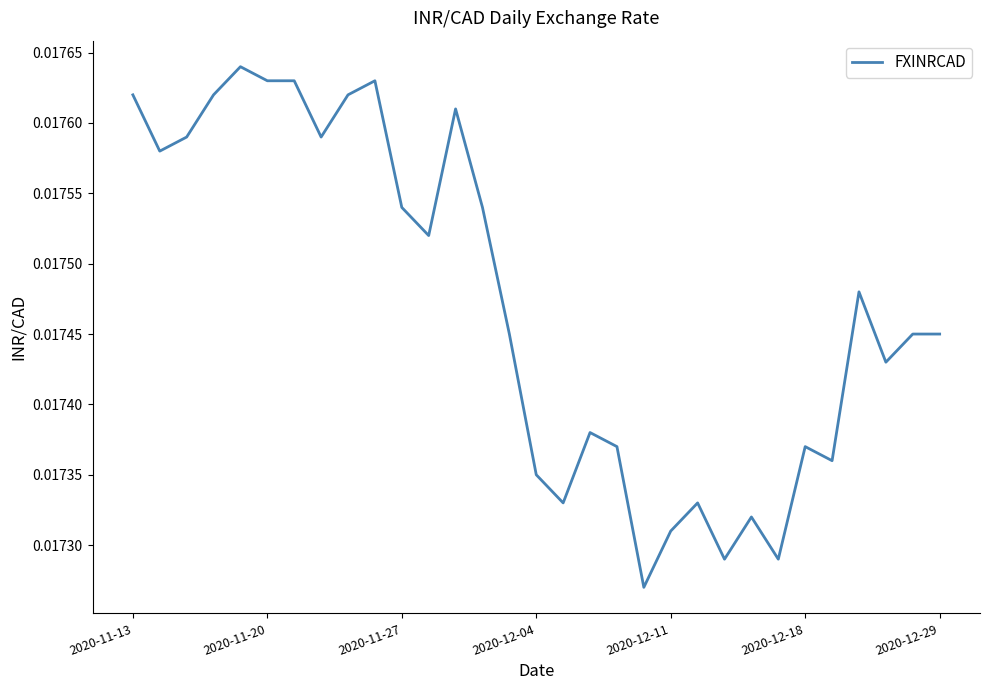

Is this an area chart (filled region under the line)?

No